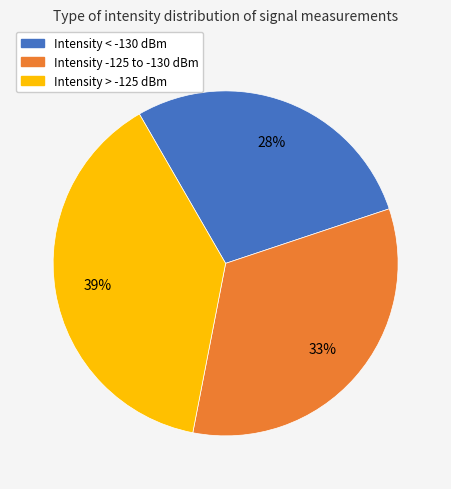

To the nearest percent, what is the average slice percentage?

33%